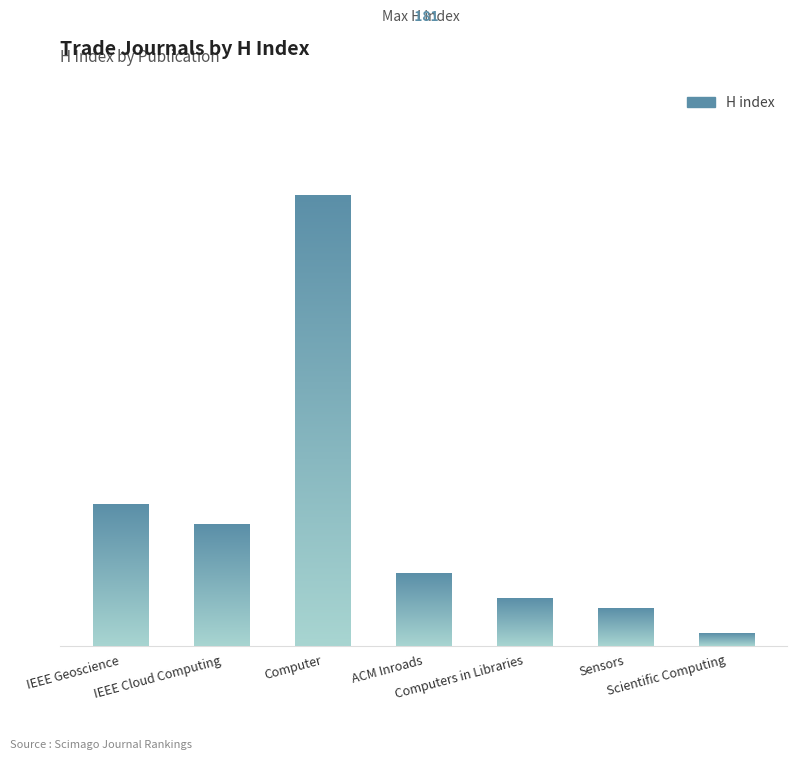

Is it true that the value at IEEE Geoscience is 57?

True